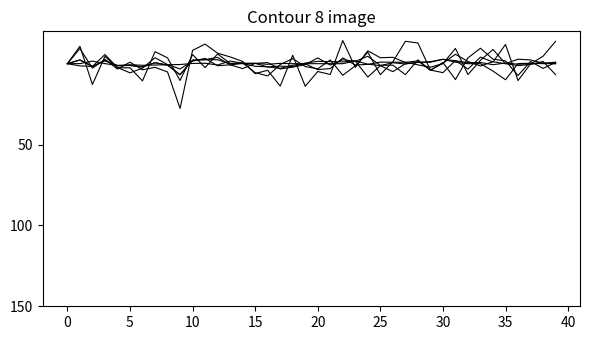

The value of col_7 at 5 is -1.5. True or false?

False